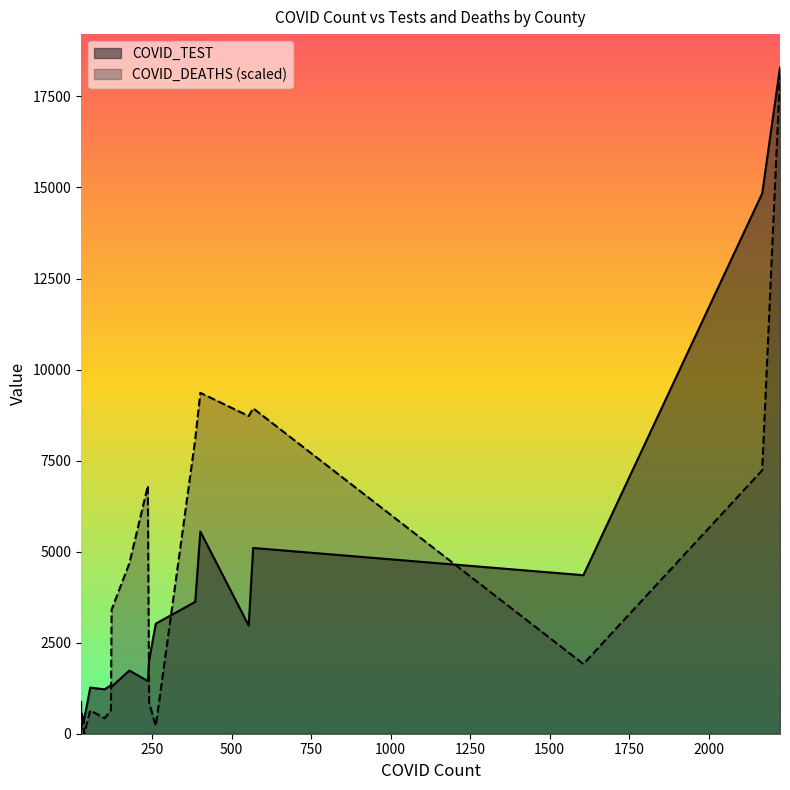

Reading right to left, list all the values displayed in this chart.

COVID_TEST: 14835	2017	5553	1332	1447	1734	1291	401	3023	1267	5101	4353	1218	305	3621	557	404	2969	18297	874
COVID_DEATHS: 34	4	44	3	32	22	16	0	1	3	42	9	2	1	38	2	0	41	85	1